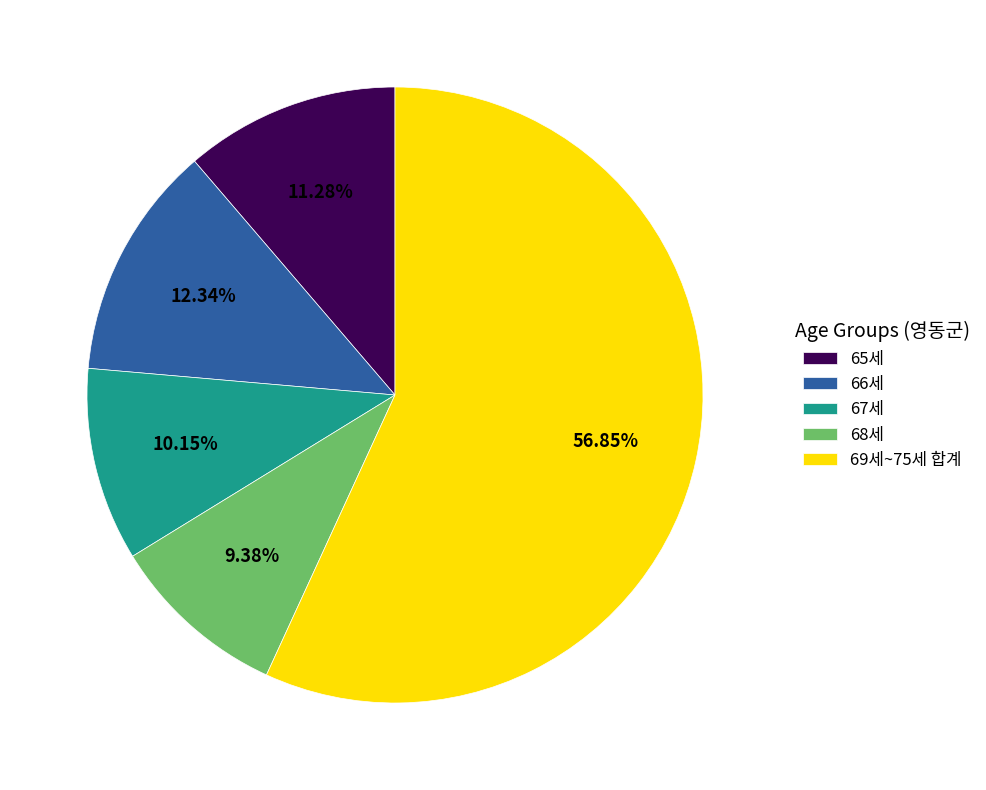

Is 66세 the majority of the pie?

No